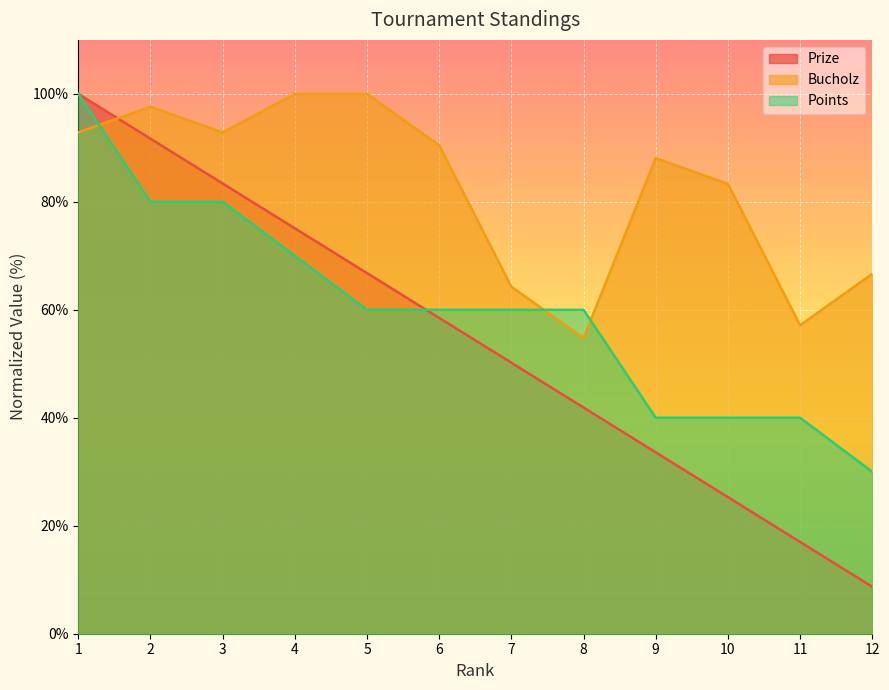

What are all the series names shown in the legend?

Prize, Bucholz, Points